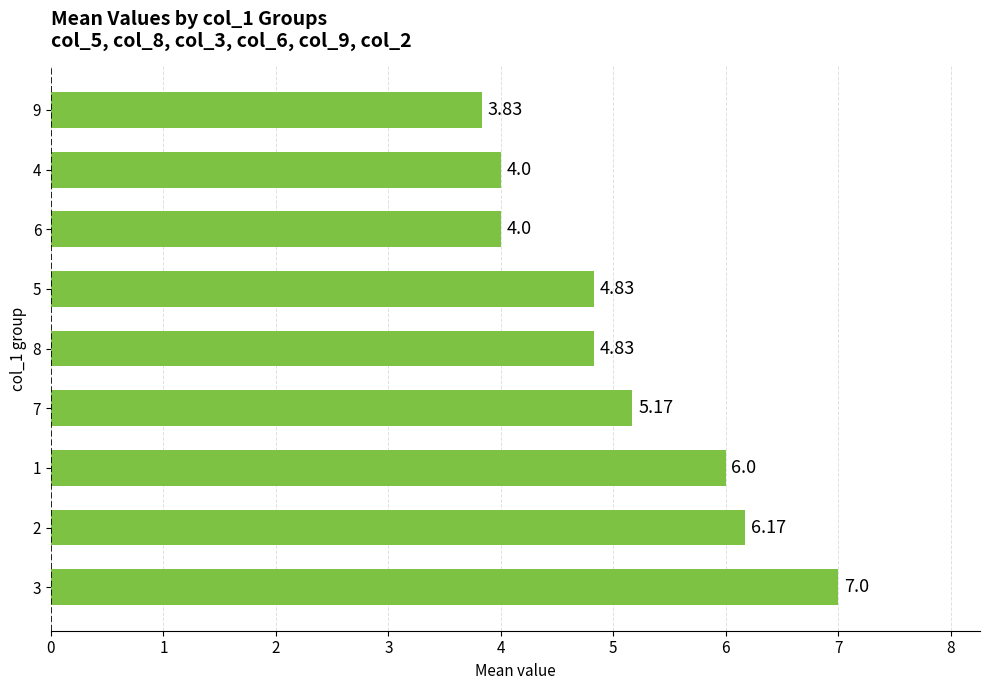

What is the difference between the values at 3 and 2?

0.8